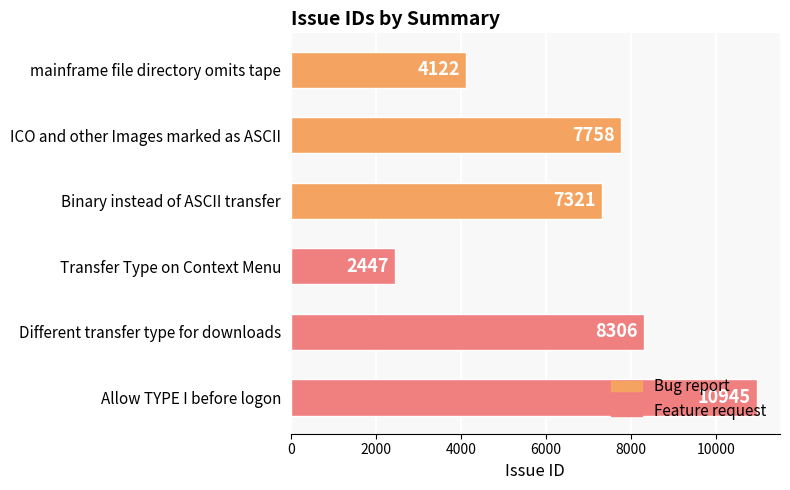

Read the value at ICO and other Images marked as ASCII.

7758